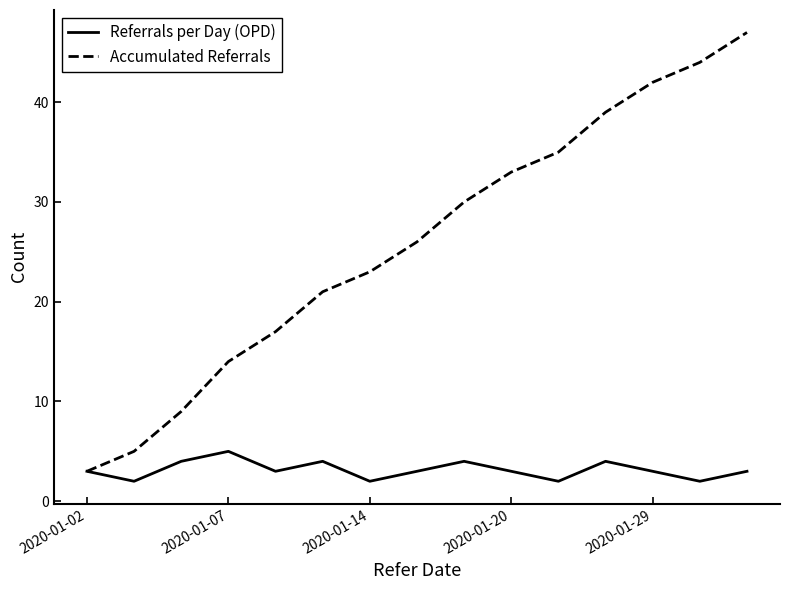

Does the chart have visible grid lines?

No